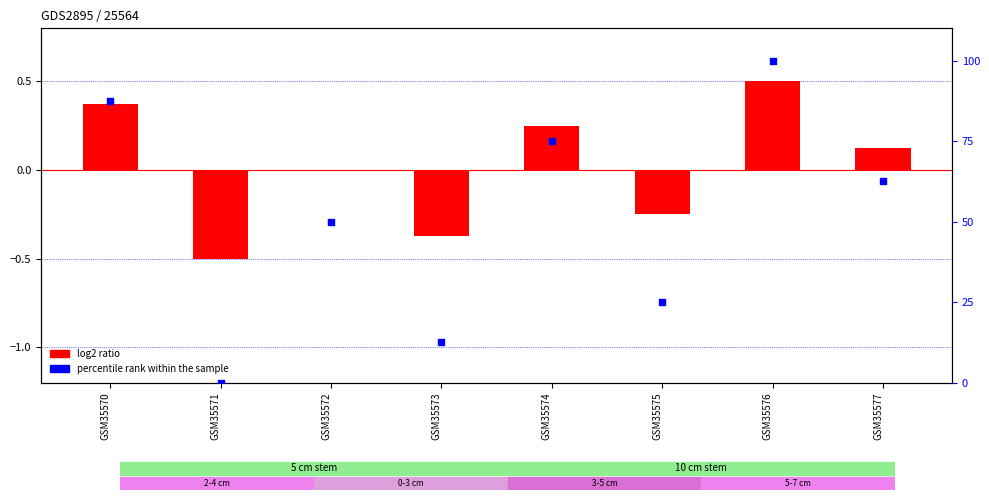

Which series has the widest spread of Y values?

percentile rank within the sample